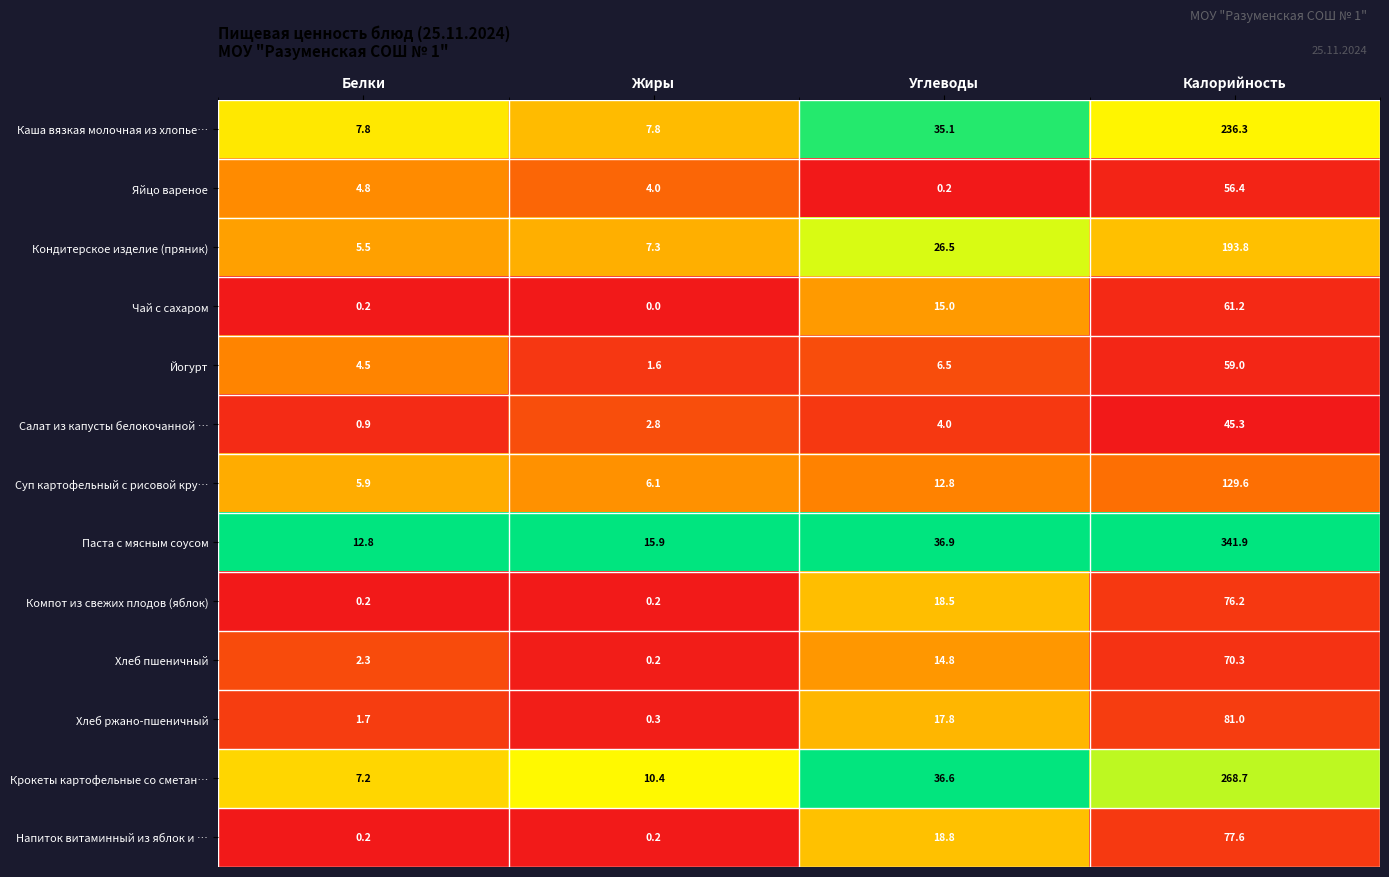

What is the approximate value of Йогурт at Калорийность?

59.0